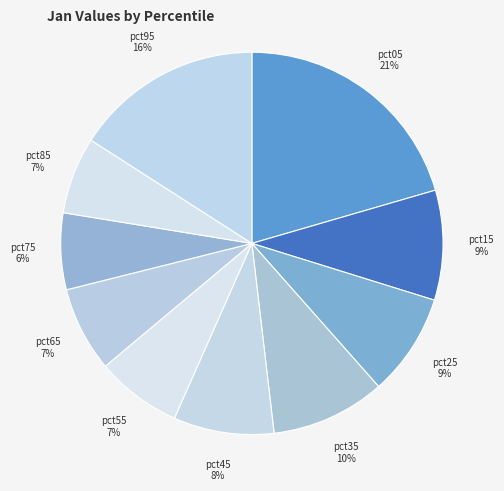

Which category has the biggest portion of the pie?

pct05